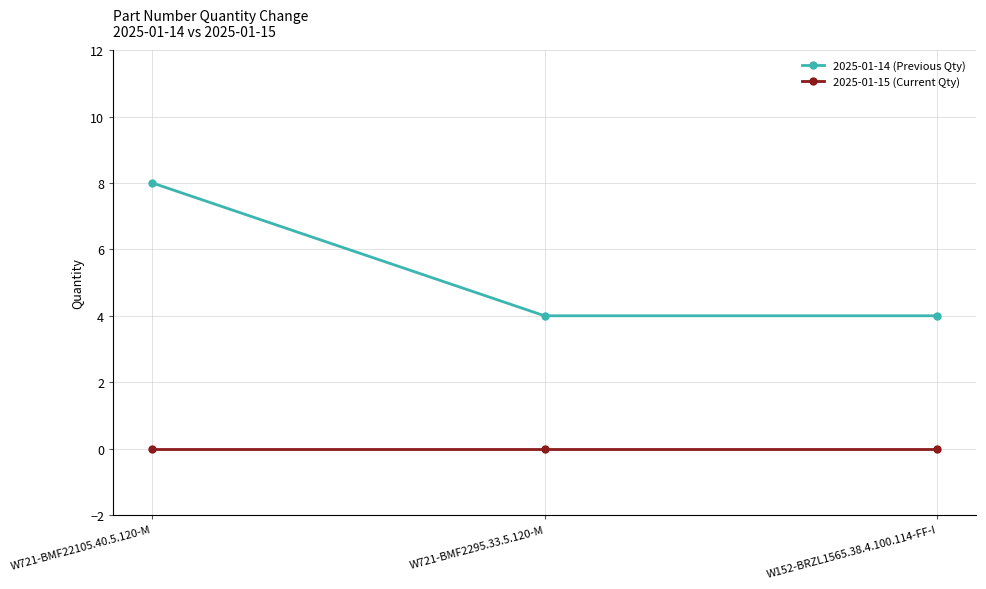

Reading right to left, what are all the values shown in this chart?

2025-01-14 (Previous Qty): 4	4	8
2025-01-15 (Current Qty): 0	0	0